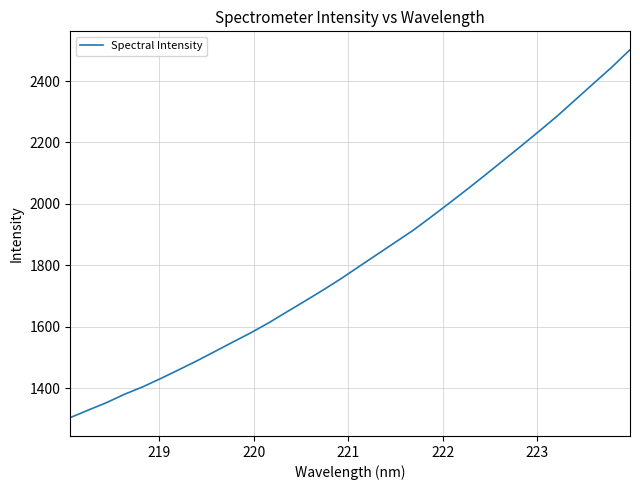

What is the sum of all values?

58300.4